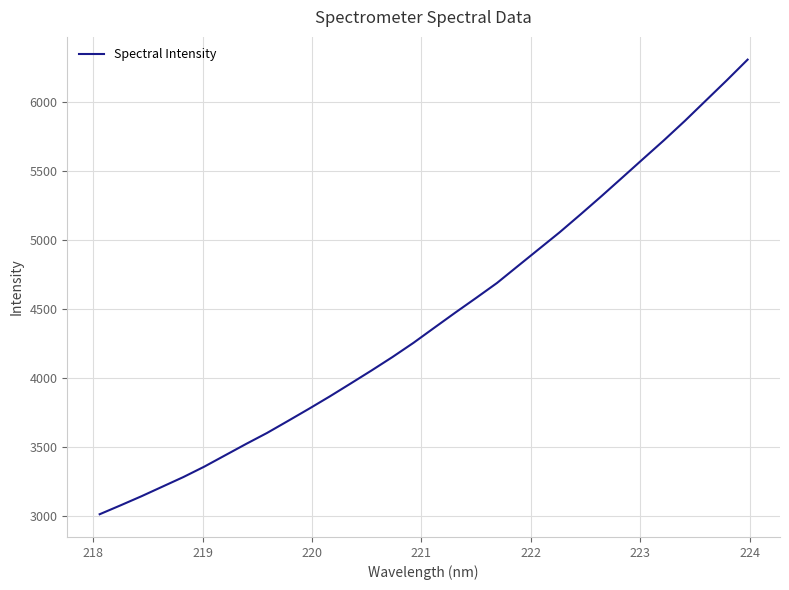

What is the difference between the maximum and minimum values?

3293.0